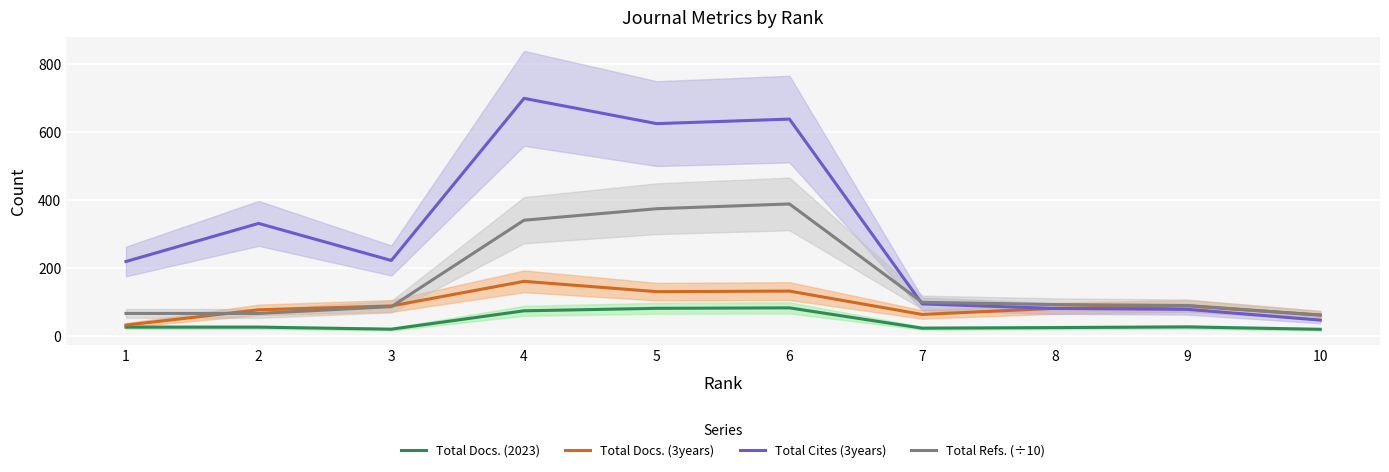

Does the chart display data point markers on the line(s)?

No